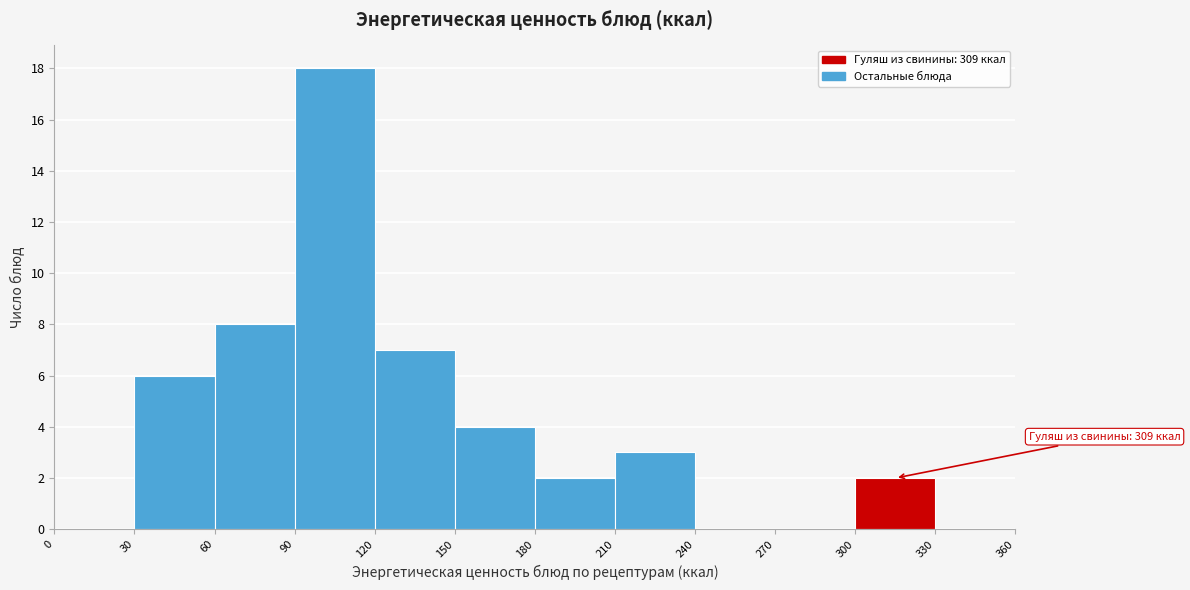

Over which range of the x-axis is the bar tallest?

90 to 120